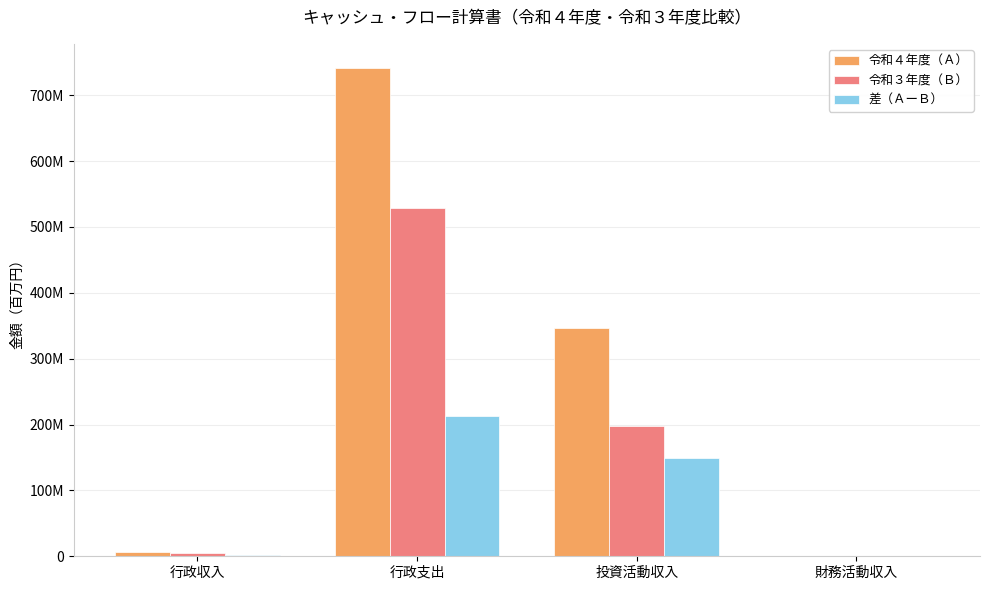

At which label does 差（ＡーＢ） first exceed 149579000?

行政支出